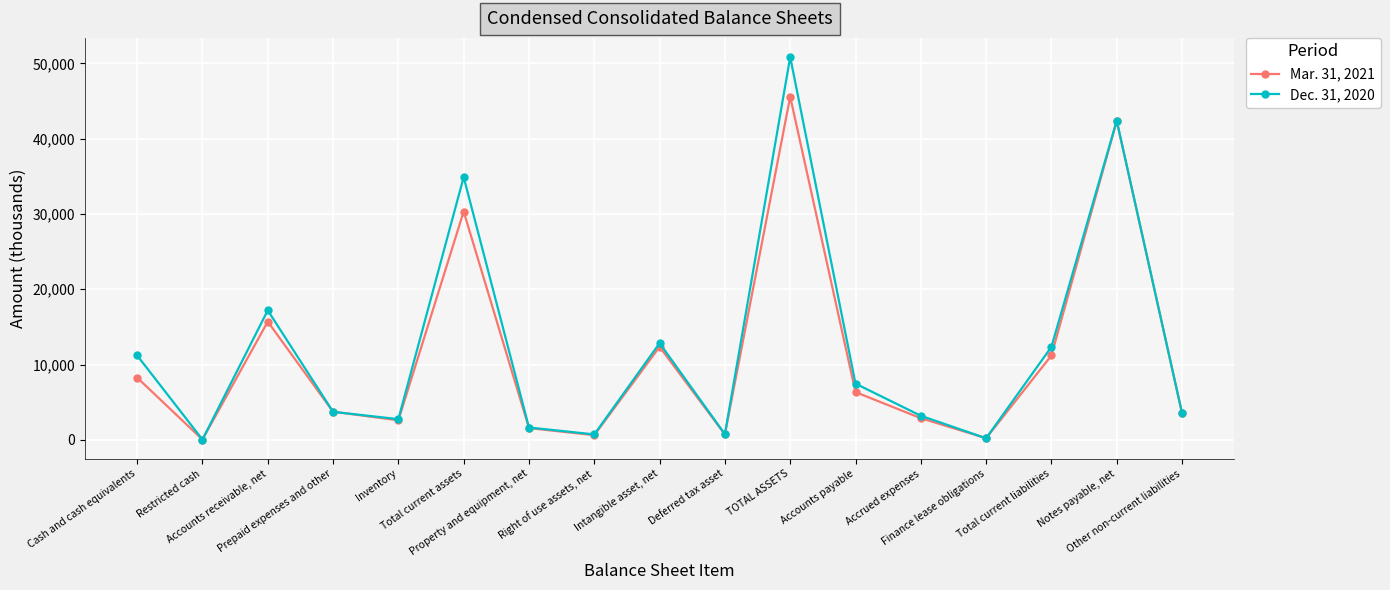

What is the sum of the Dec. 31, 2020 values at Inventory and Accounts receivable, net?

19946